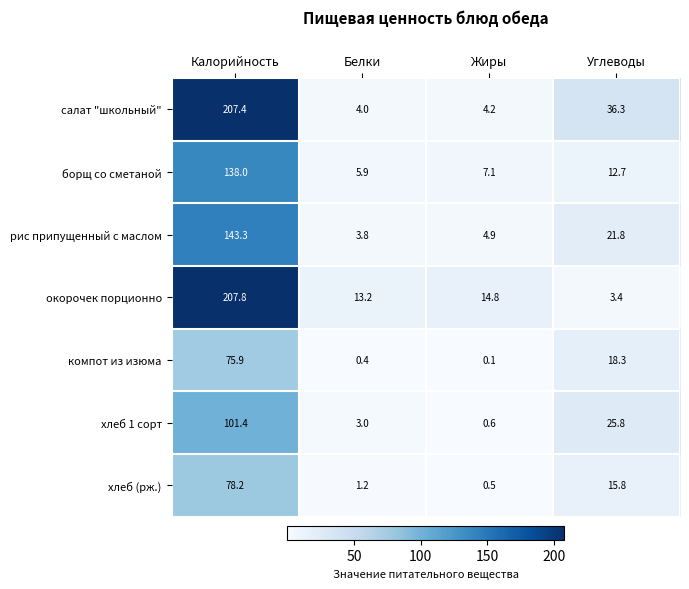

Reading right to left, list all the values displayed in this chart.

салат "школьный": Углеводы=36.3	Жиры=4.2	Белки=4.0	Калорийность=207.4
борщ со сметаной: Углеводы=12.7	Жиры=7.1	Белки=5.9	Калорийность=138.0
рис припущенный с маслом: Углеводы=21.8	Жиры=4.9	Белки=3.8	Калорийность=143.3
окорочек порционно: Углеводы=3.4	Жиры=14.8	Белки=13.2	Калорийность=207.8
компот из изюма: Углеводы=18.3	Жиры=0.1	Белки=0.4	Калорийность=75.9
хлеб 1 сорт: Углеводы=25.8	Жиры=0.6	Белки=3.0	Калорийность=101.4
хлеб (рж.): Углеводы=15.8	Жиры=0.5	Белки=1.2	Калорийность=78.2